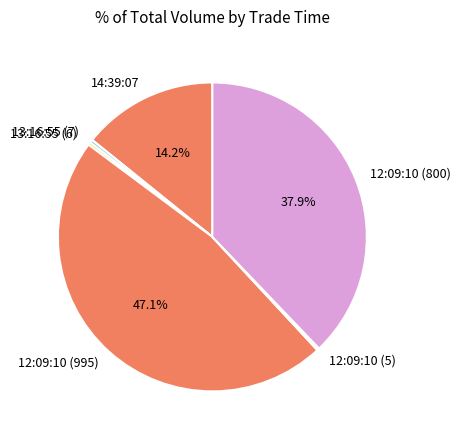

Is the sum of 12:09:10 (995) and 12:09:10 (800) greater than half?

Yes